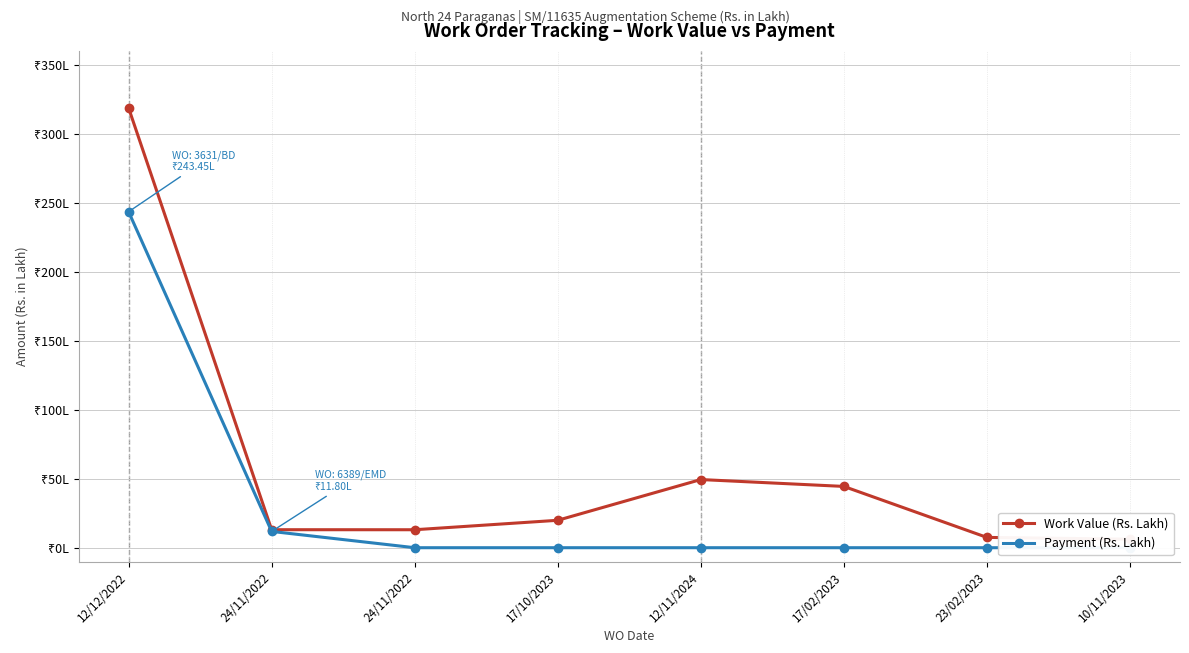

What is the spread (max minus min) of values at 23/02/2023?

7.5